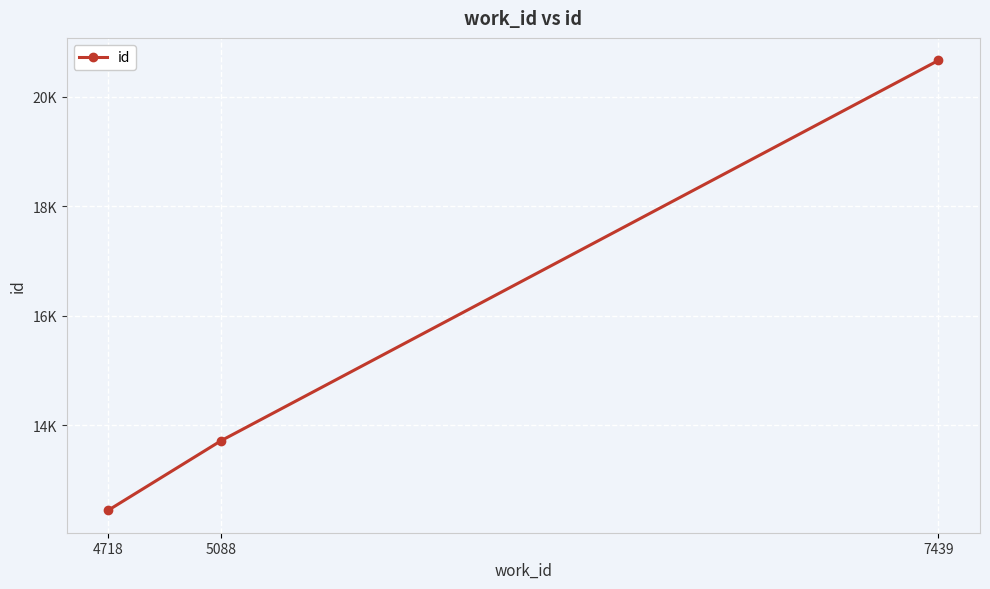

Is this an area chart (filled region under the line)?

No